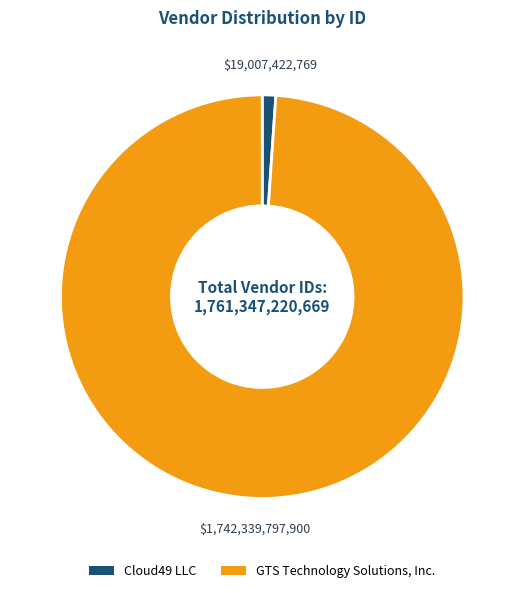

True or false: GTS Technology Solutions, Inc. accounts for 89% of the total.

False